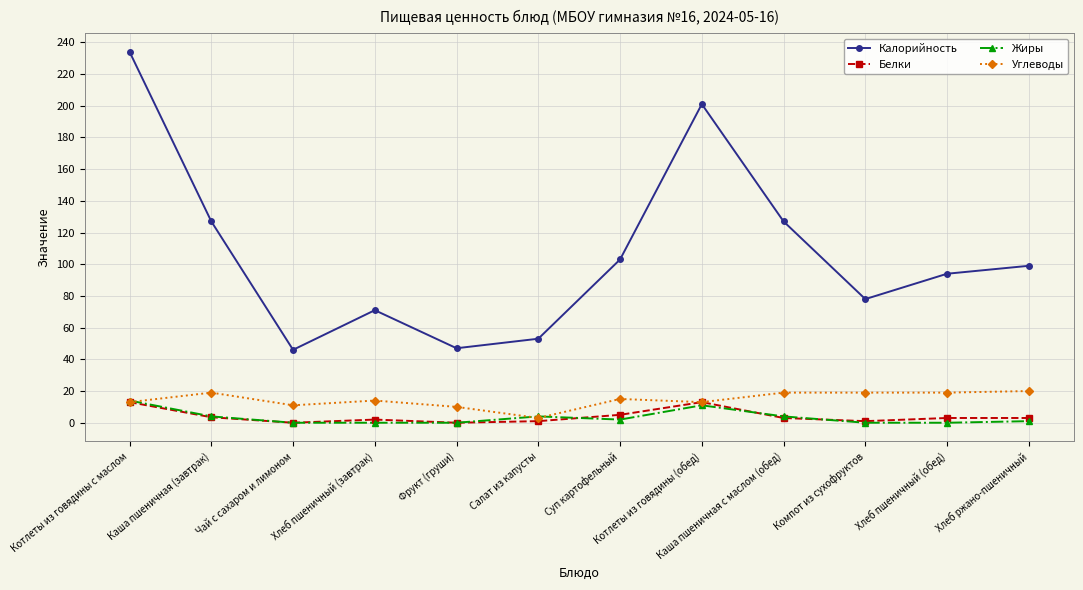

Where is the first local maximum for Калорийность?

Хлеб пшеничный (завтрак)